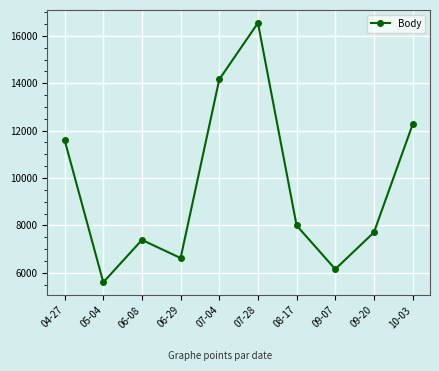

The chart shows a value of 12461 at 06-08. True or false?

False